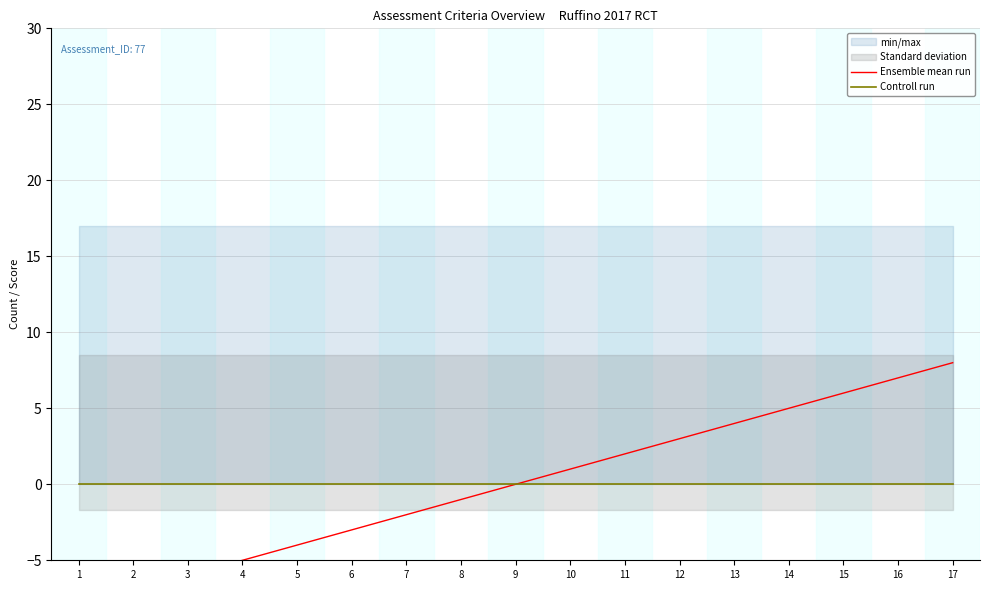

At which label does Ensemble mean run reach its minimum?

1